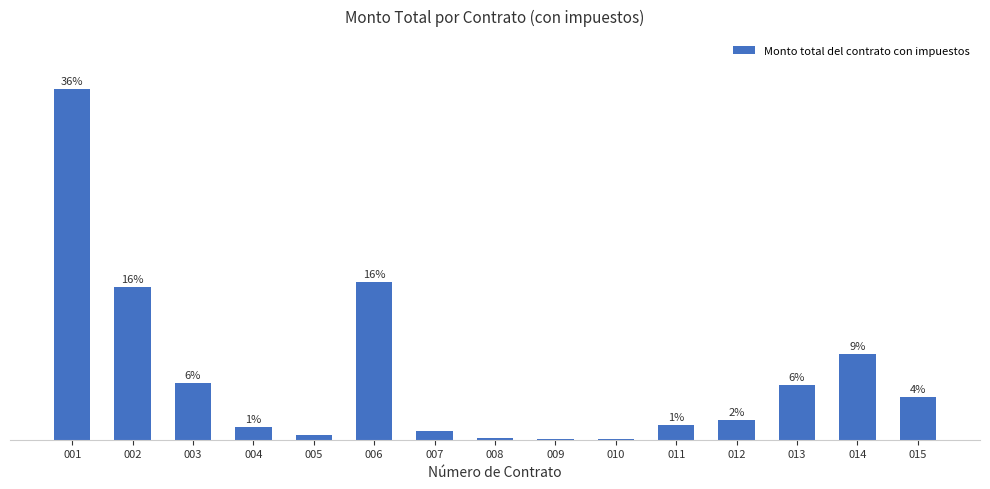

Are the bars horizontal?

No